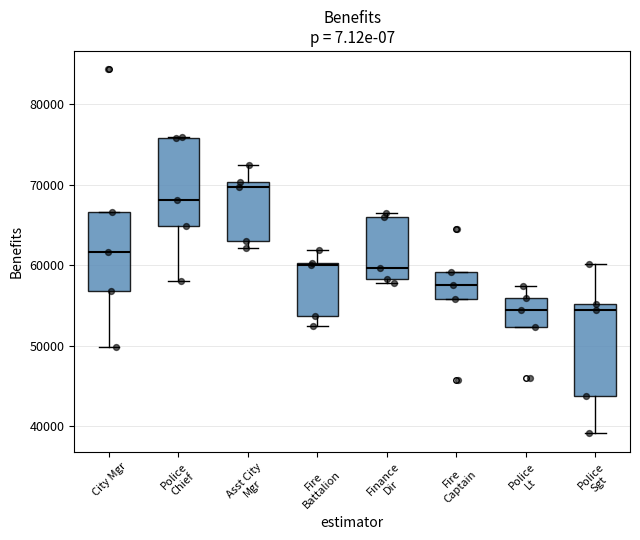

Reading left to right, read every box against the y-axis: the position of its median line, the range the box covers, and the ends of its whiskers. The values are not printed on the chart, so give them approximately, as read against the axis.

City Mgr: median 62000, box 57000 to 67000, whiskers 50000 to 67000
Police Chief: median 68000, box 65000 to 76000, whiskers 58000 to 76000
Asst City Mgr: median 70000 (just below the box's upper edge), box 63000 to 70000, whiskers 62000 to 72000
Fire Battalion: median 60000 (just below the box's upper edge), box 54000 to 60000, whiskers 52000 to 62000
Finance Dir: median 60000, box 58000 to 66000, whiskers 58000 (just below the box's lower edge) to 66000 (just above the box's upper edge)
Fire Captain: median 58000, box 56000 to 59000, whiskers 56000 to 59000
Police Lt: median 54000, box 52000 to 56000, whiskers 52000 to 57000
Police Sgt: median 54000, box 44000 to 55000, whiskers 39000 to 60000